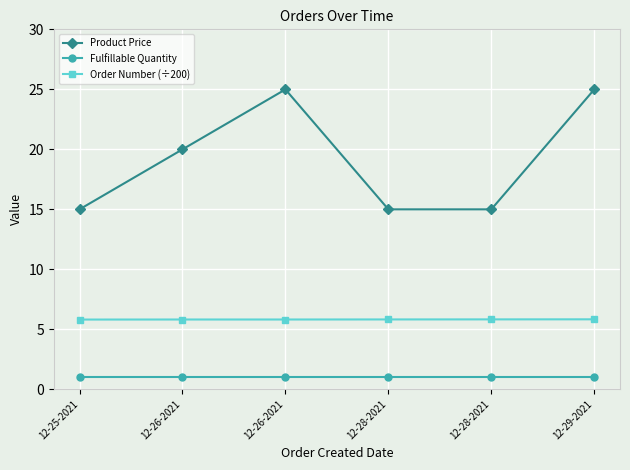

Count the number of data series in this chart.

3